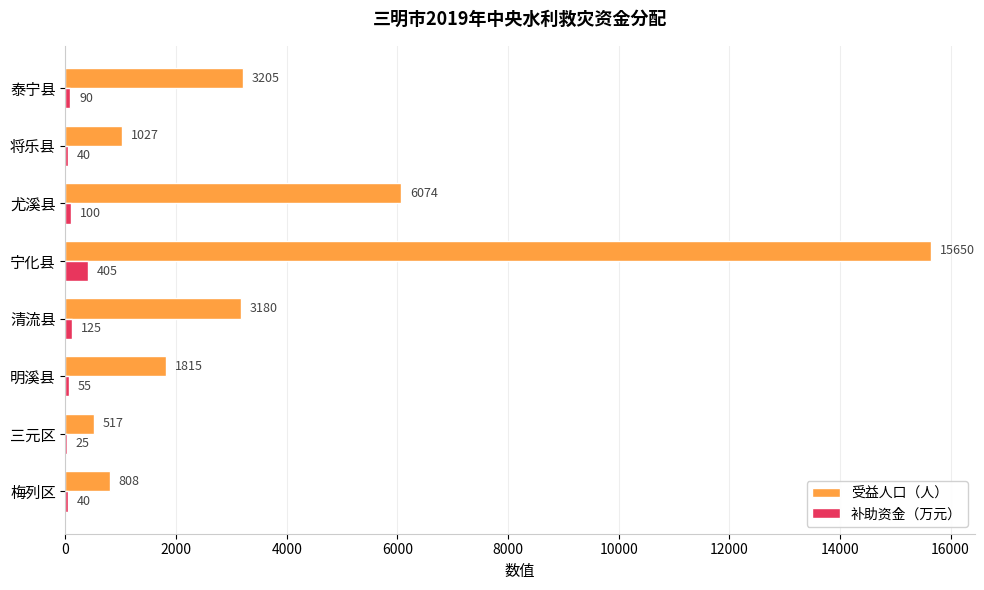

Where is 补助资金（万元） nearest to the value 215?

清流县